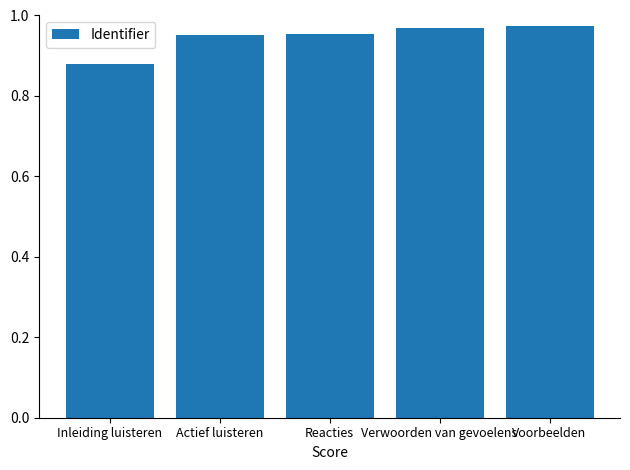

Count the values in the range 0 to 1.

5